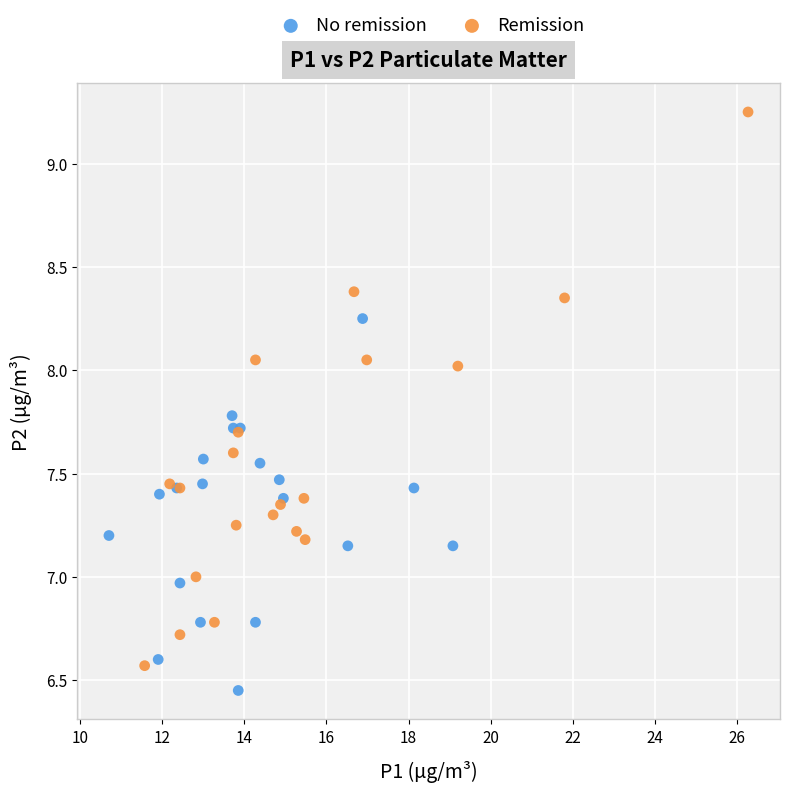

Which series has the widest spread of Y values?

Remission